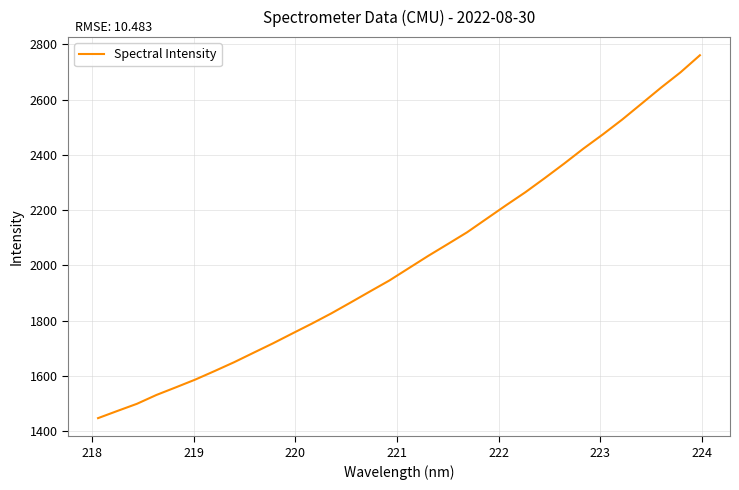

Reading right to left, list all the values displayed in this chart.

2761.0	2699.1	2643.9	2586.1	2528.5	2474.6	2423.1	2368.5	2315.9	2264.8	2217.3	2168.6	2119.8	2076.9	2034.4	1990.0	1945.4	1905.6	1865.5	1825.9	1788.8	1753.3	1717.4	1683.4	1649.1	1617.2	1586.2	1558.1	1530.4	1498.5	1472.8	1446.6